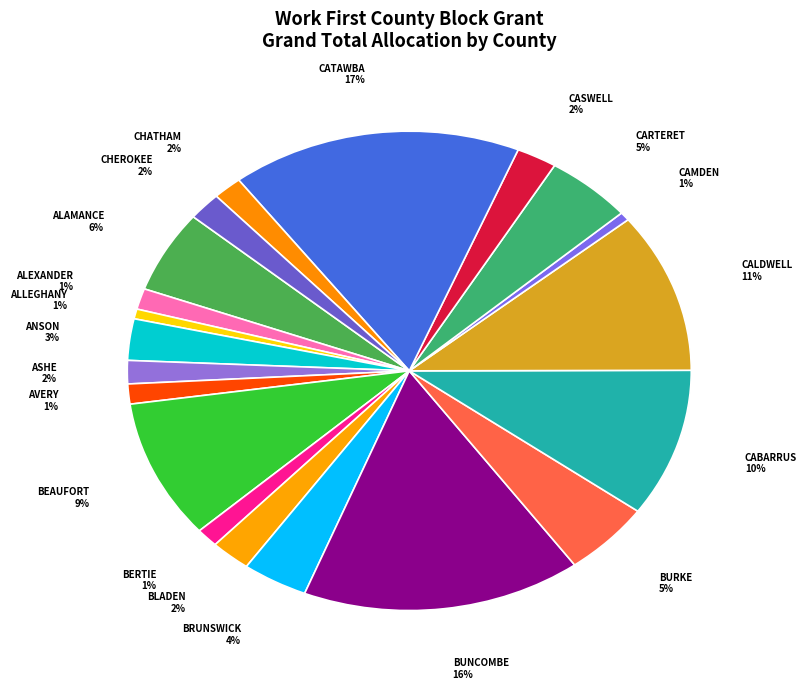

Is it true that ASHE is 2% of the pie?

True